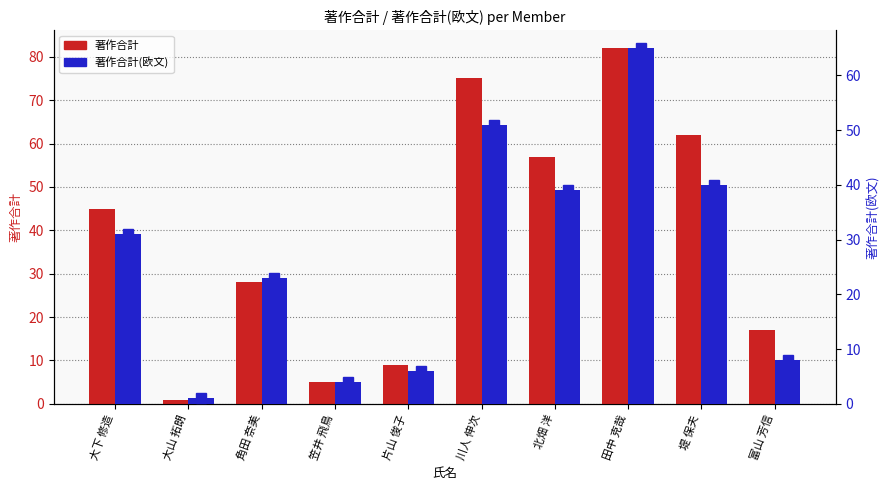

Count the number of data series in this chart.

2